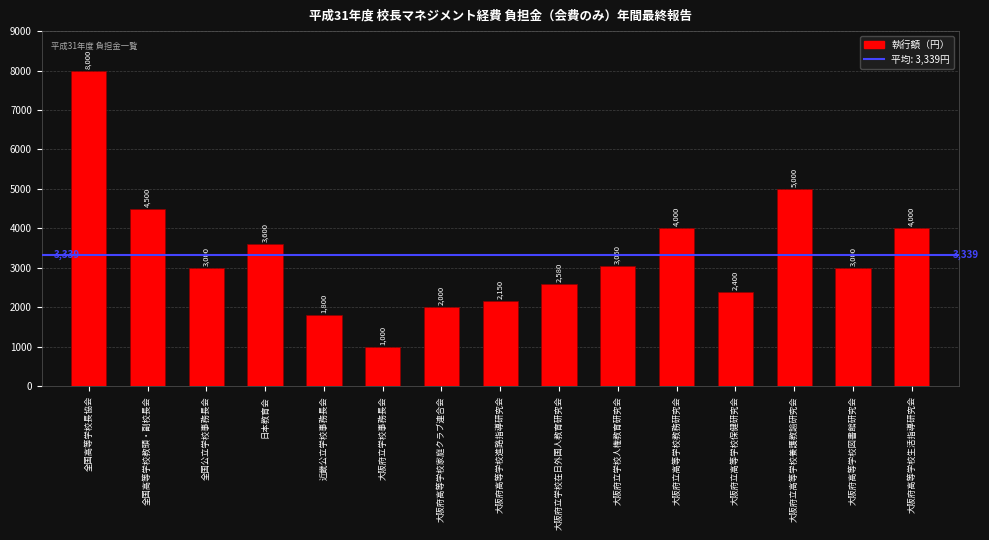

What is the approximate value at 大阪府立学校人権教育研究会?

3050